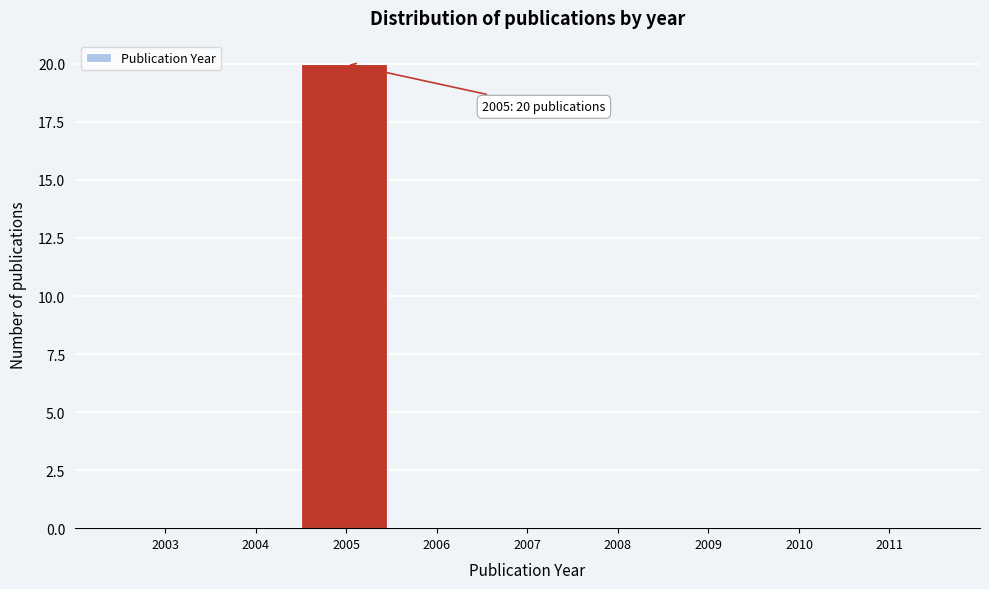

Reading left to right, extract all data points from this chart.

2003=0	2004=0	2005=20	2006=0	2007=0	2008=0	2009=0	2010=0	2011=0